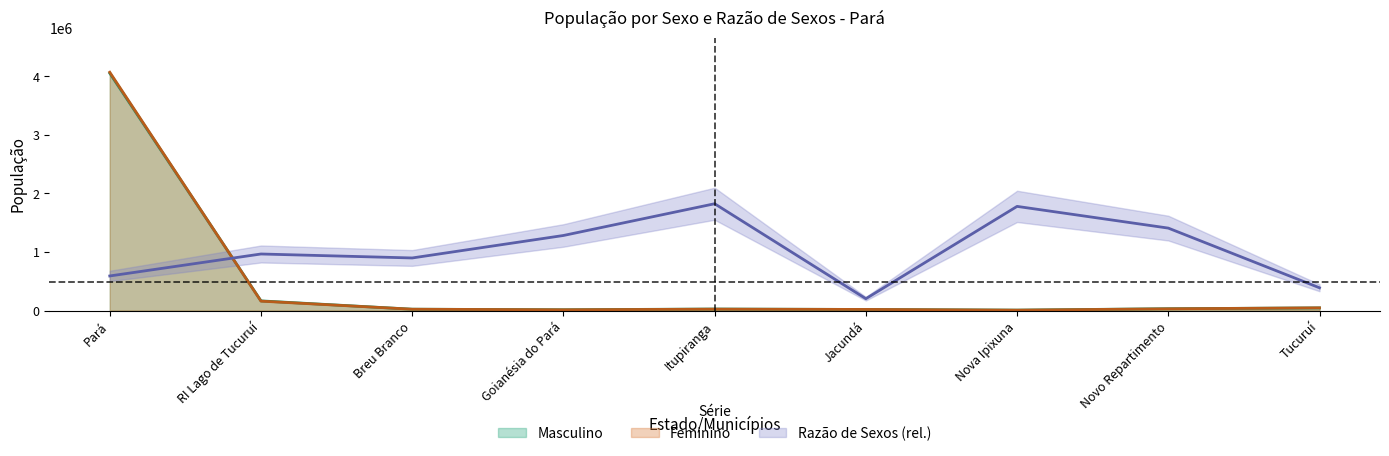

After their last crossing, which series has the higher values: Razão de Sexos or Feminino?

Razão de Sexos